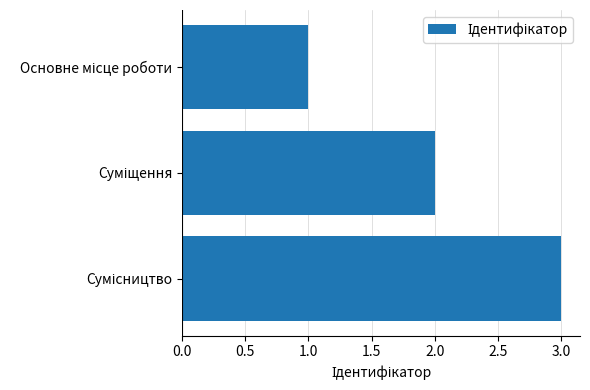

What is the minimum value shown in the chart?

1